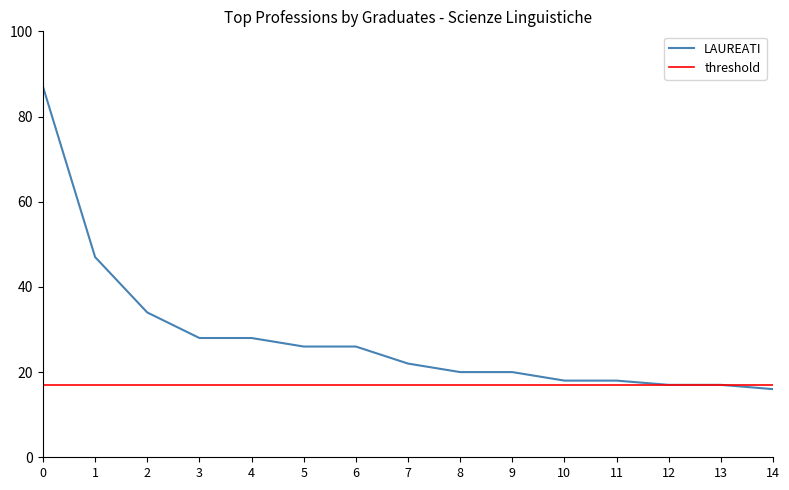

How many lines are shown in the chart?

2